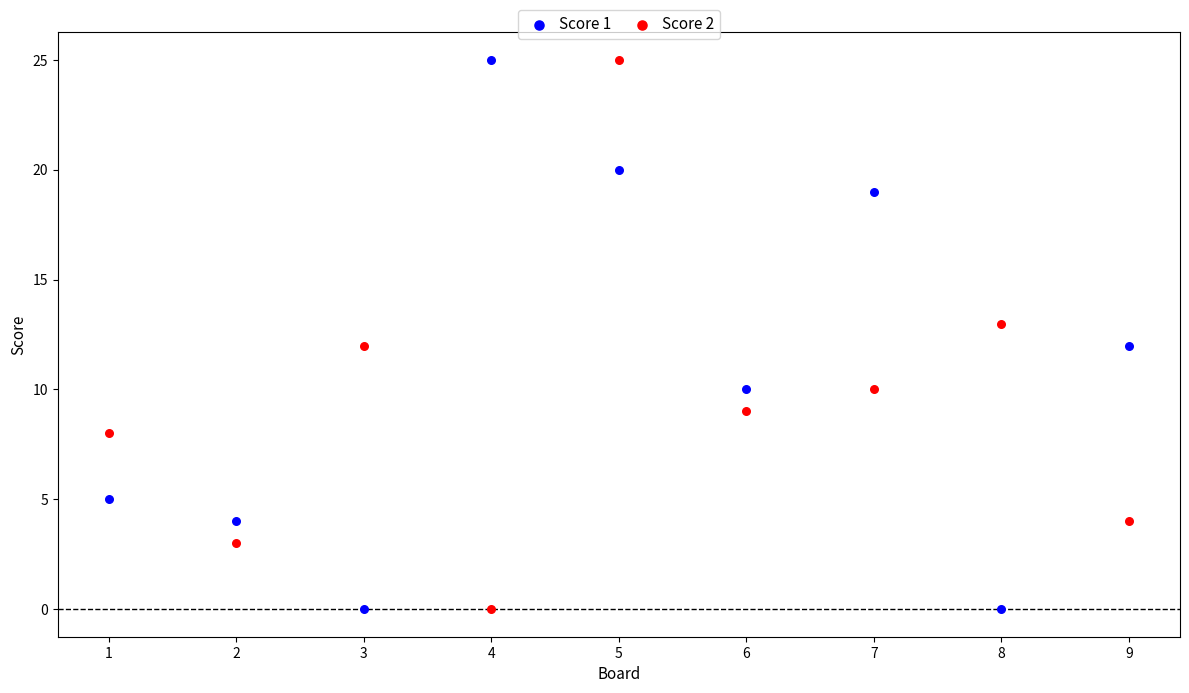

What is the X range (max minus min) for the scatter plot?

8